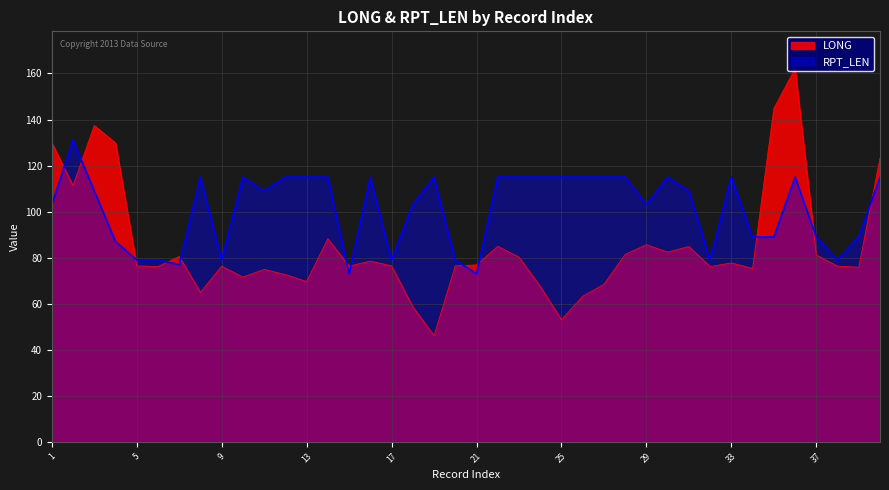

Reading left to right, what are all the values shown in this chart?

LONG: 1=129.9	2=111.3	3=137.4	4=129.8	5=76.4	6=76.1	7=80.5	8=64.9	9=76.3	10=71.5	11=74.9	12=72.6	13=69.6	14=88.2	15=76.3	16=78.5	17=76.4	18=58.6	19=46.1	20=76.4	21=76.8	22=84.9	23=80.2	24=67.5	25=53.0	26=63.2	27=68.4	28=81.4	29=85.6	30=82.4	31=84.8	32=76.1	33=77.7	34=75.3	35=144.8	36=162.1	37=81.1	38=76.3	39=75.8	40=123.3
RPT_LEN: 1=103.0	2=131.0	3=109.0	4=87.0	5=79.0	6=79.0	7=77.0	8=115.0	9=79.0	10=115.0	11=109.0	12=115.0	13=115.0	14=115.0	15=73.0	16=115.0	17=79.0	18=103.0	19=115.0	20=79.0	21=73.0	22=115.0	23=115.0	24=115.0	25=115.0	26=115.0	27=115.0	28=115.0	29=103.0	30=115.0	31=109.0	32=79.0	33=115.0	34=89.0	35=89.0	36=115.0	37=89.0	38=79.0	39=89.0	40=115.0